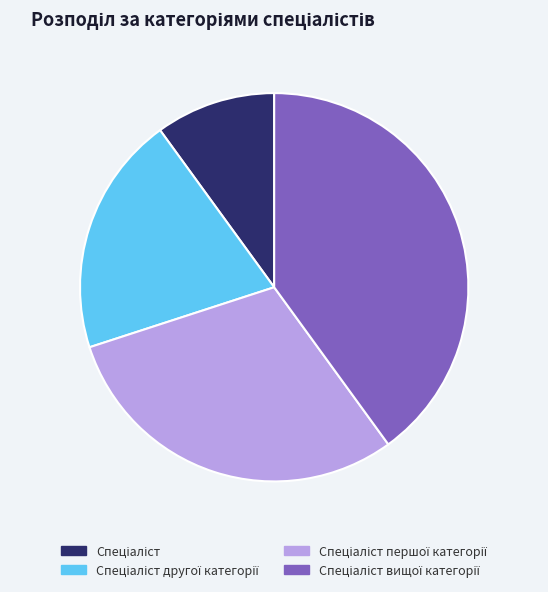

Does any single category account for the majority?

No